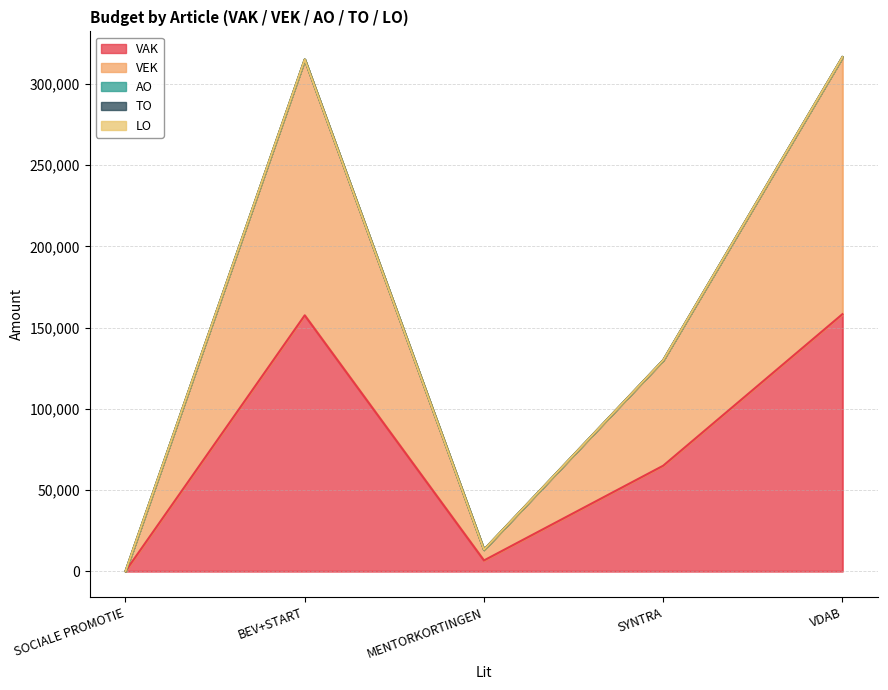

How many categories are shown in the chart?

5